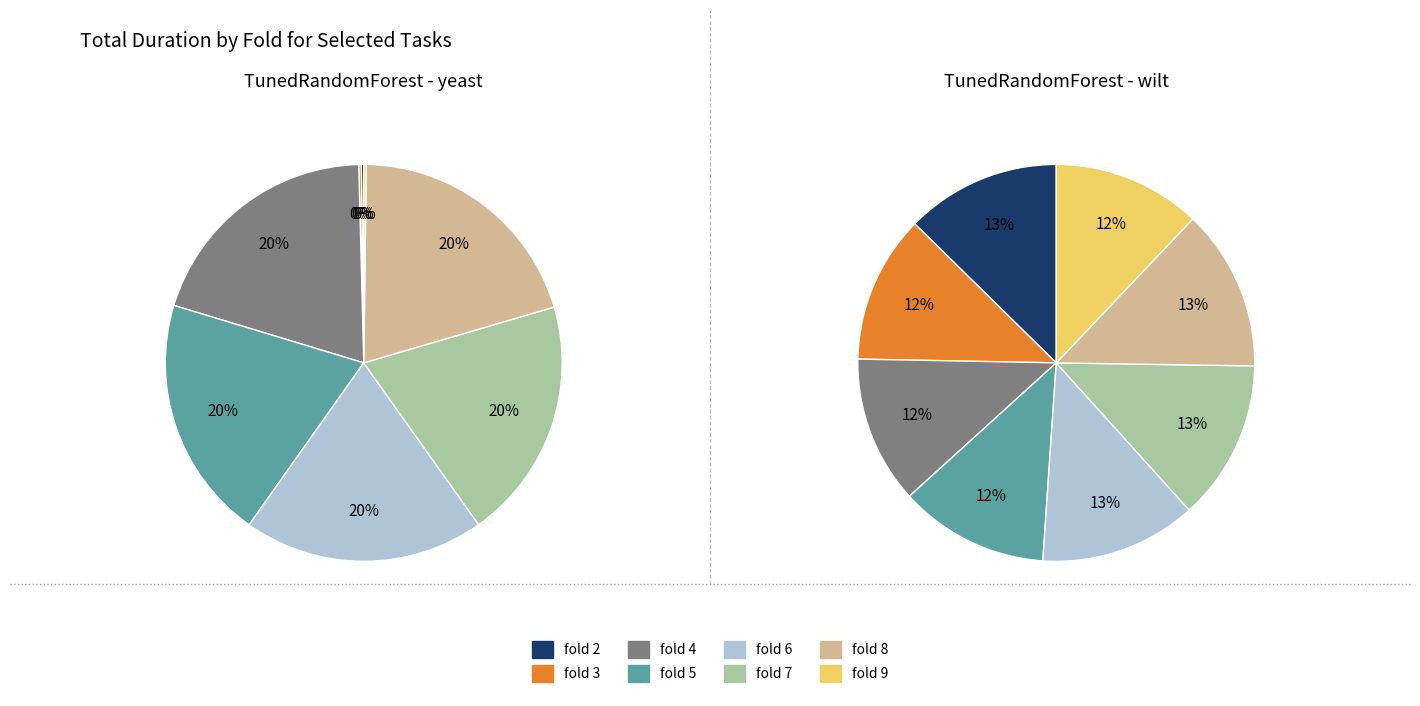

To the nearest percent, what percentage of the pie is fold 8?

20%